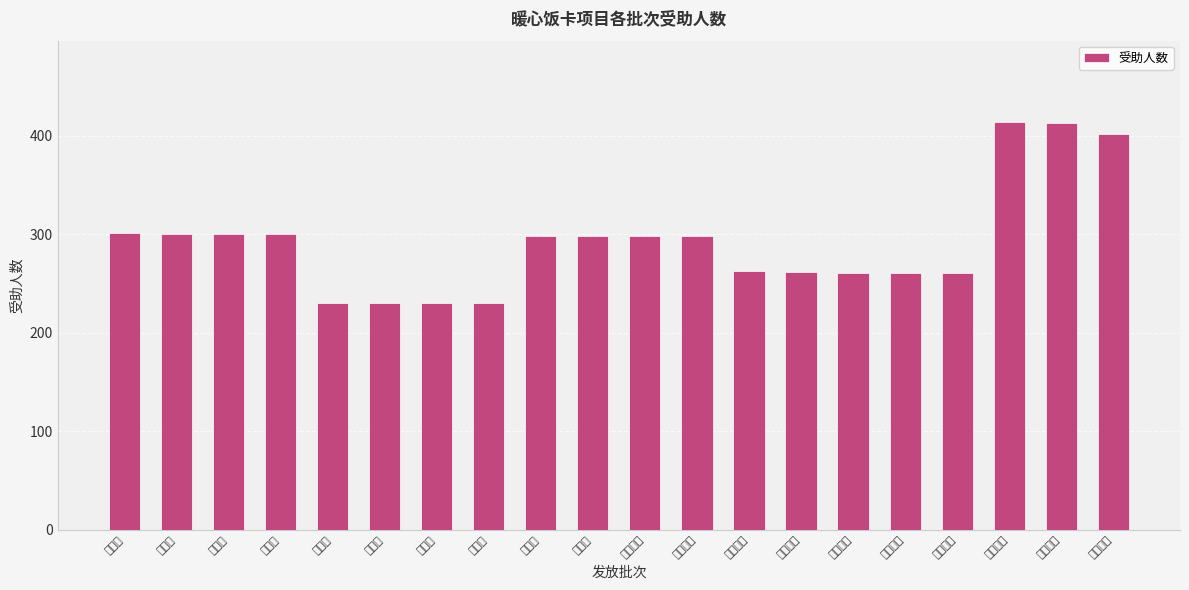

How many distinct data groups are displayed?

1